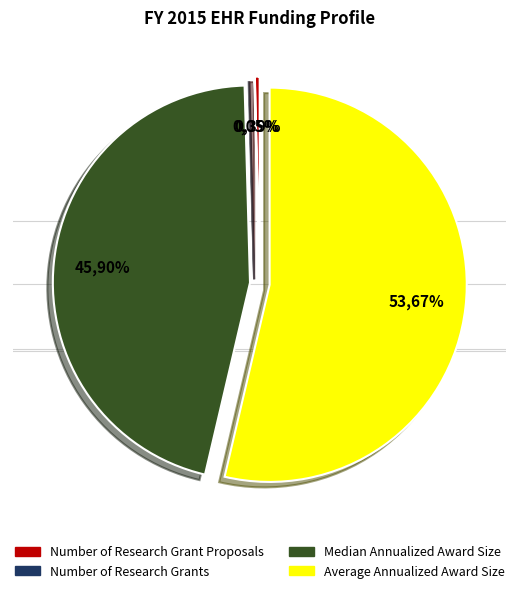

Which slice is the smallest?

Number of Research Grants